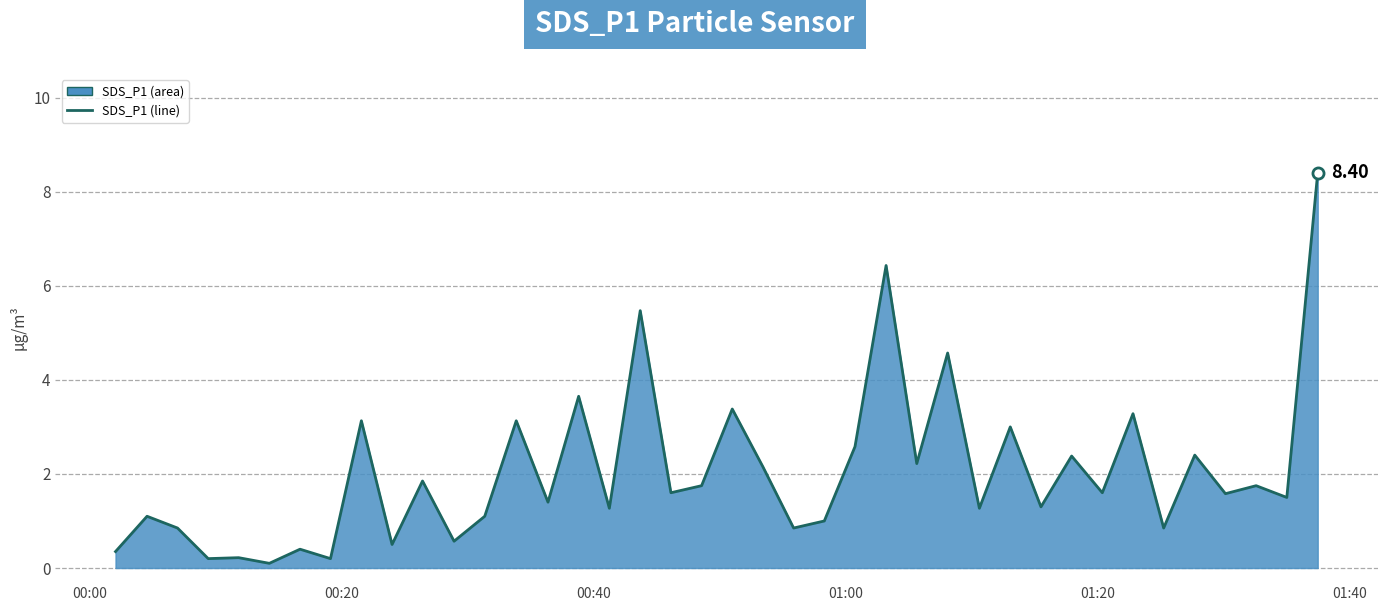

Count the number of data series in this chart.

1